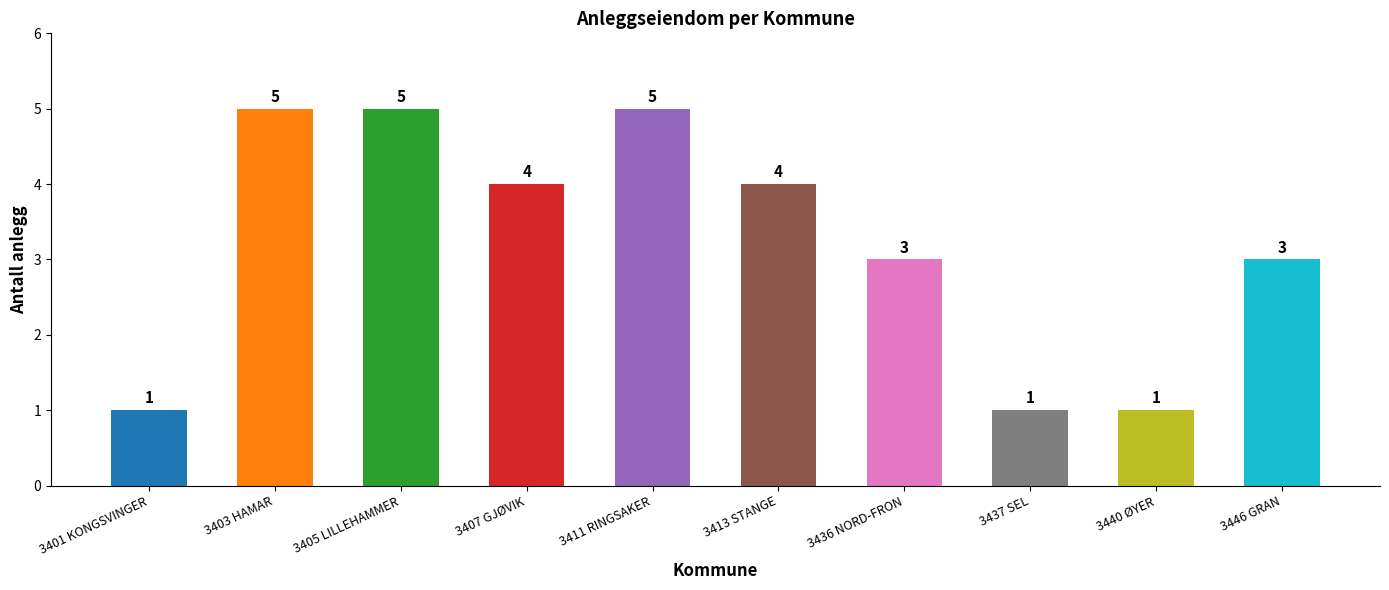

What is the greatest value displayed?

5